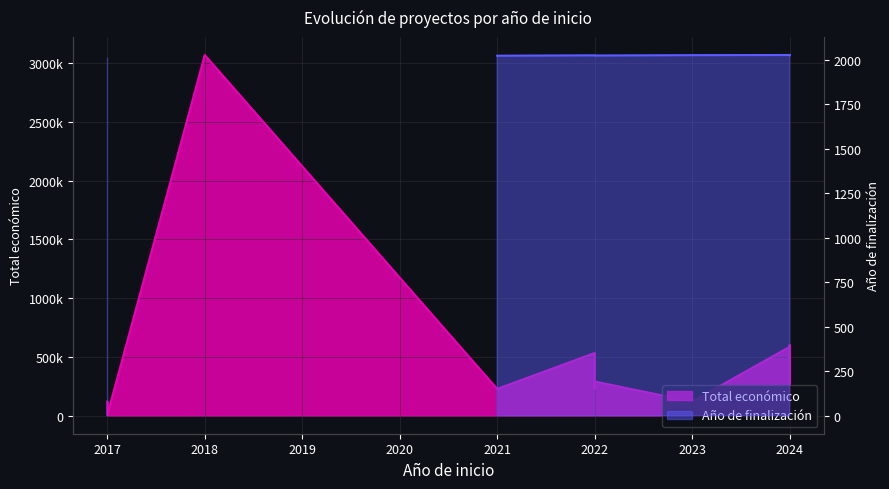

Is it true that the value at 2024 is 260325?

True